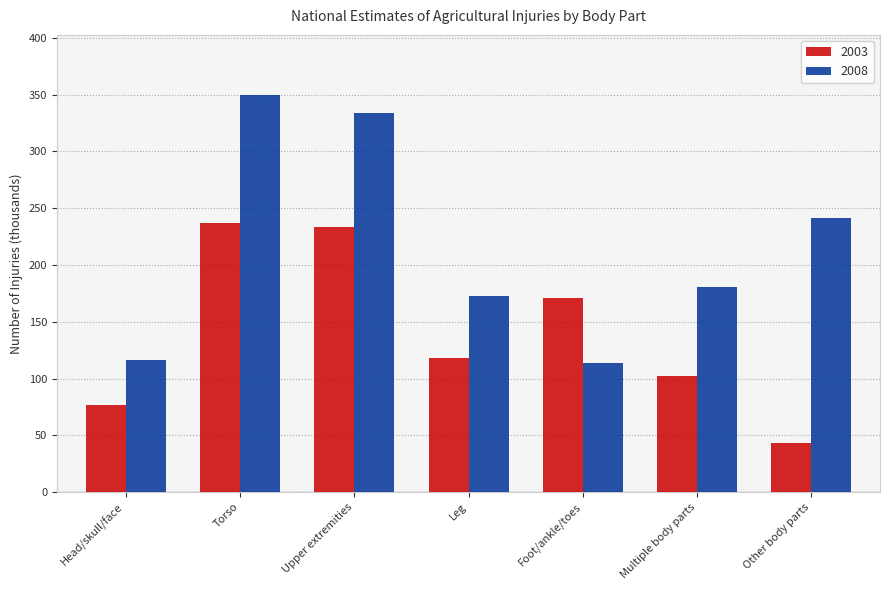

What are all the series names shown in the legend?

2003, 2008